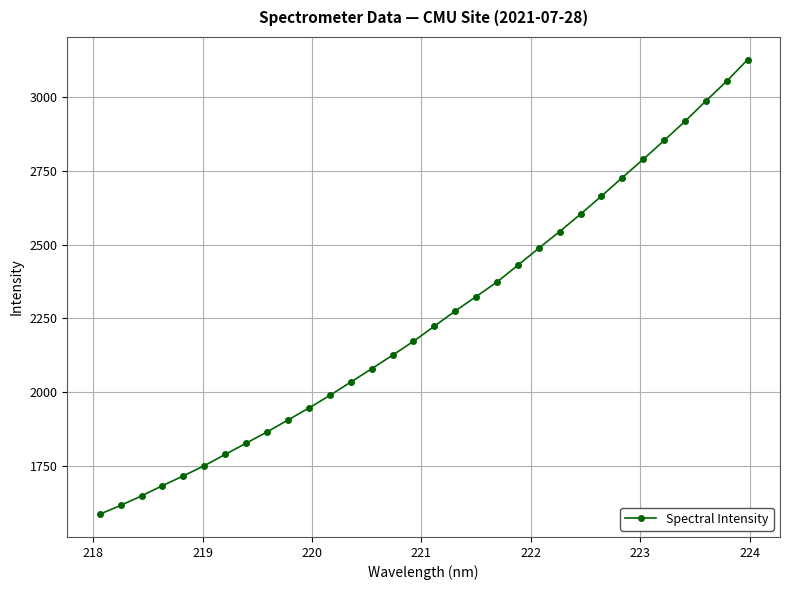

What is the sum of all values?

72118.8